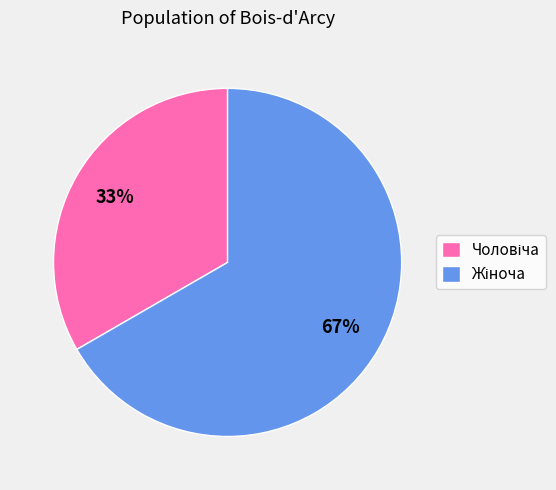

To the nearest percent, what is the average slice percentage?

50%